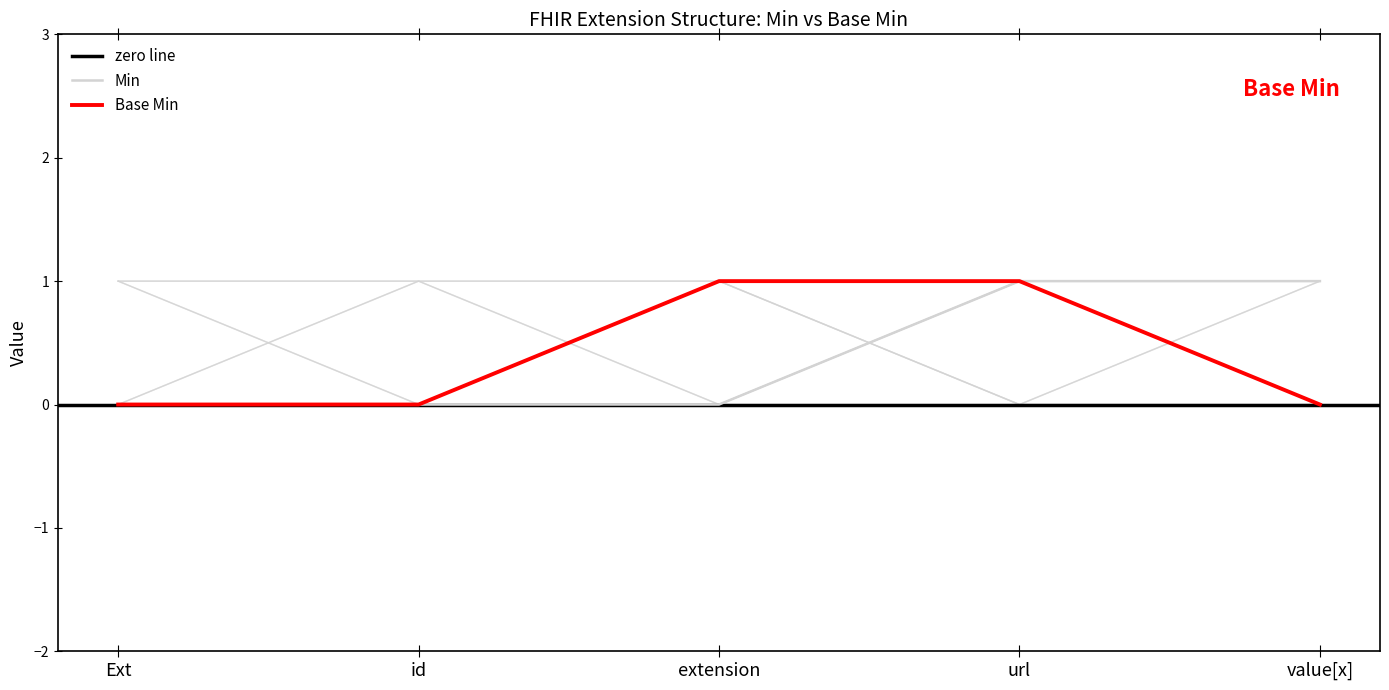

At url, list the series in order from smallest to largest.

Min, Base Min